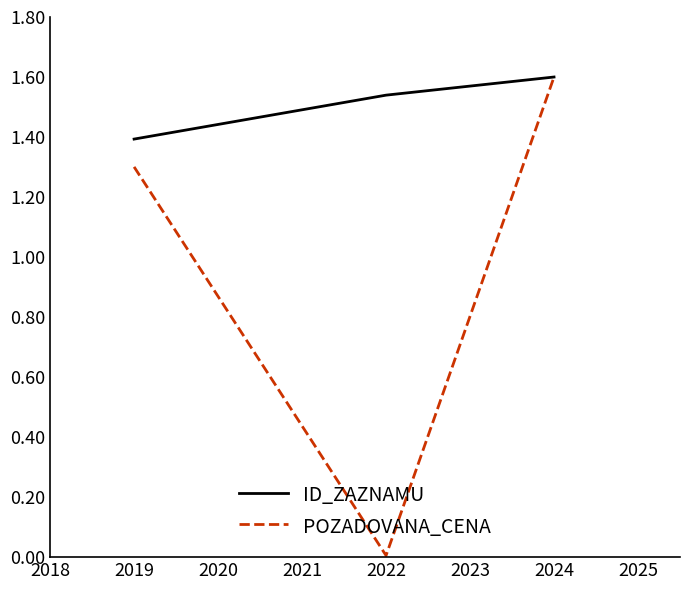

Which series has the largest range (max minus min)?

POZADOVANA_CENA